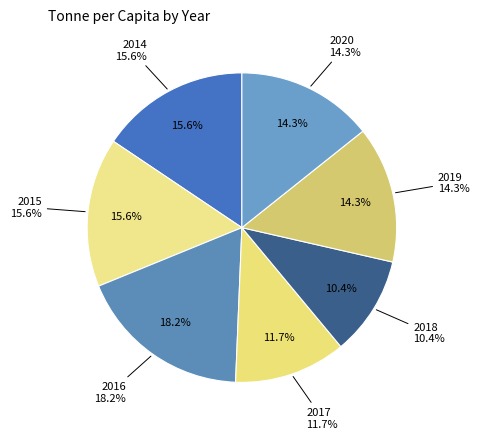

To the nearest percent, what is the difference between the largest and smallest slice percentages?

8%